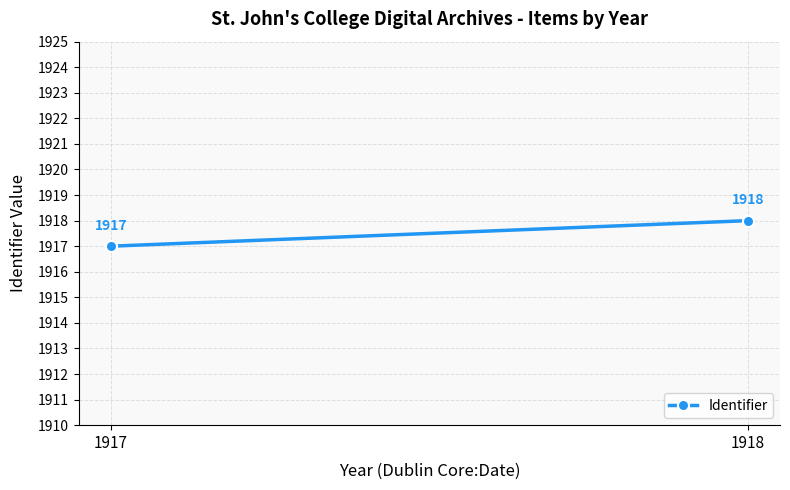

Where is the data nearest to the value 1917?

1917